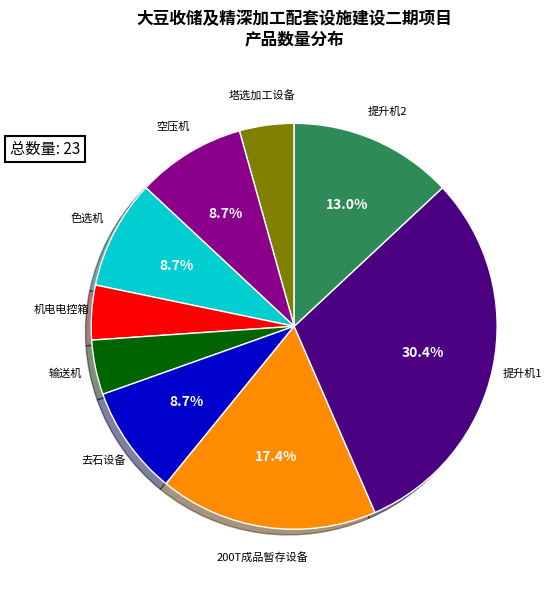

Is there a majority slice in this chart?

No